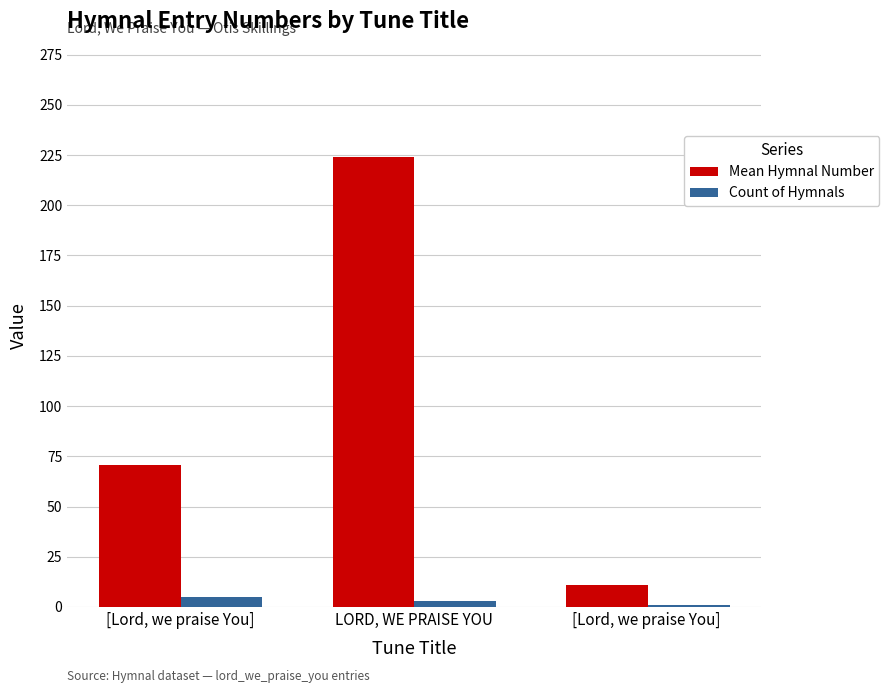

At which label does Mean Hymnal Number reach its minimum?

[Lord, we praise You] 